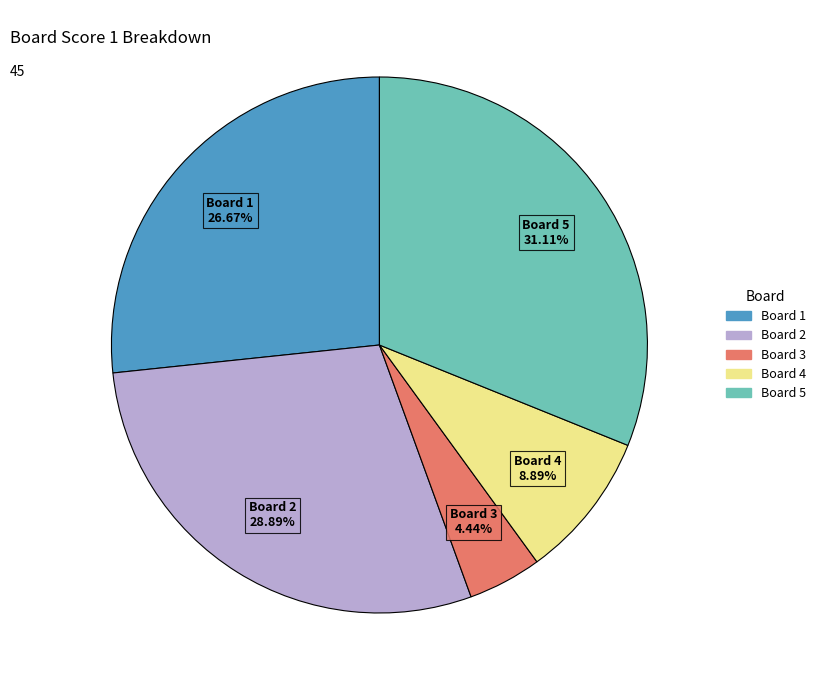

Rank the categories by value from highest to lowest.

Board 5, Board 2, Board 1, Board 4, Board 3